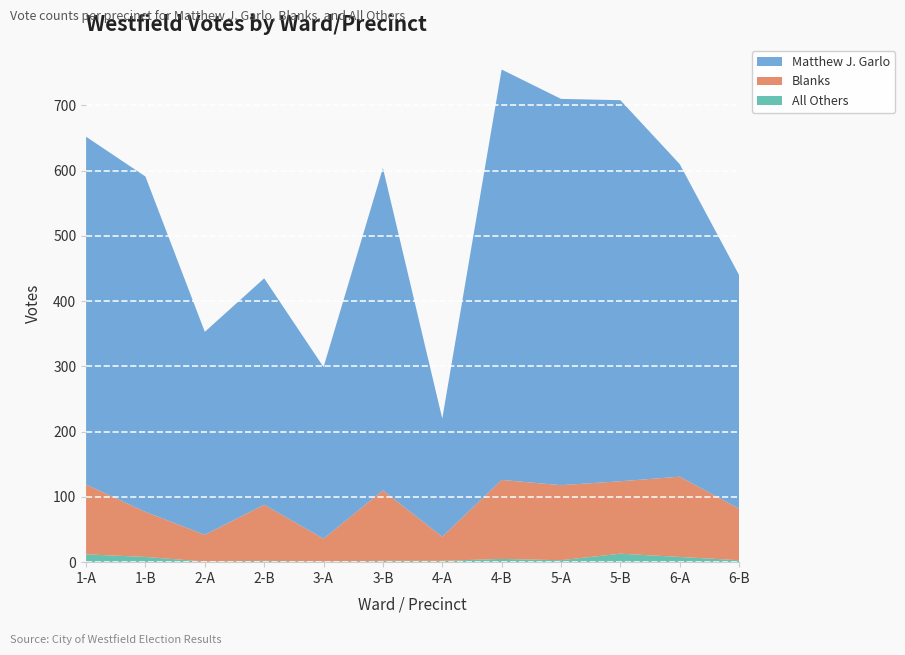

Reading left to right, list all the values displayed in this chart.

All Others: 1-A=12	1-B=8	2-A=1	2-B=2	3-A=1	3-B=2	4-A=2	4-B=5	5-A=3	5-B=13	6-A=8	6-B=3
Blanks: 1-A=107	1-B=69	2-A=41	2-B=86	3-A=35	3-B=108	4-A=37	4-B=121	5-A=115	5-B=111	6-A=123	6-B=79
Matthew J. Garlo: 1-A=533	1-B=514	2-A=311	2-B=347	3-A=263	3-B=494	4-A=181	4-B=629	5-A=592	5-B=584	6-A=479	6-B=358